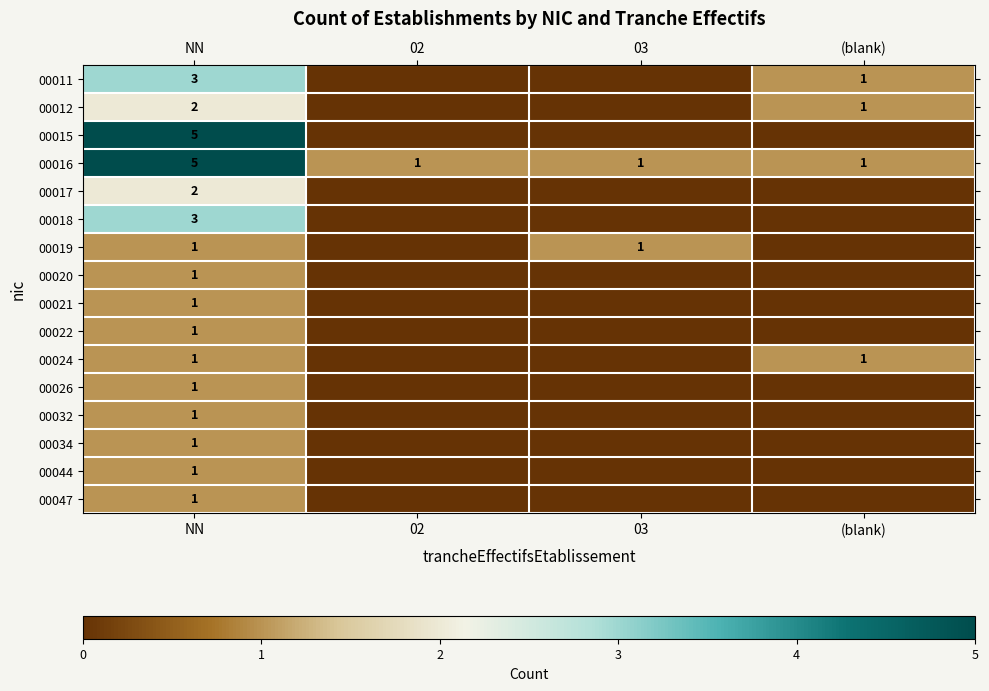

How many categories are shown in the chart?

4